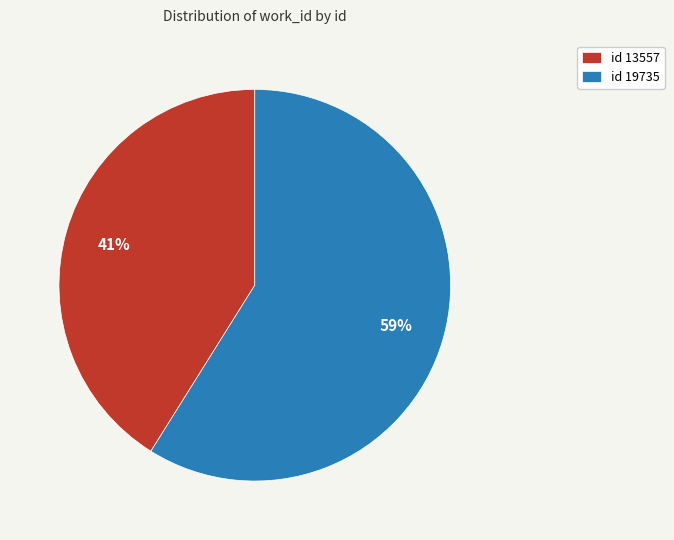

Which slice is the smallest?

id 13557